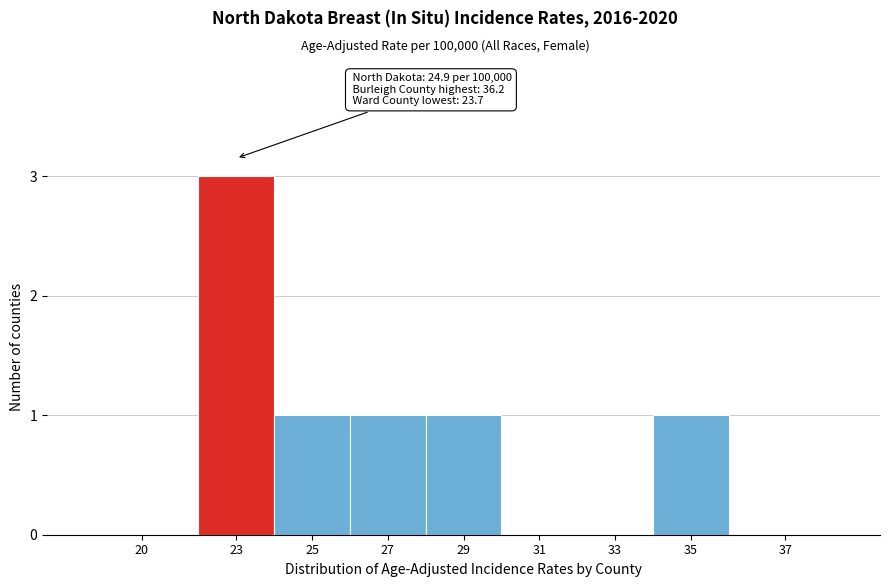

Reading left to right, list all the values displayed in this chart.

20=0	23=3	25=1	27=1	29=1	31=0	33=0	35=1	37=0